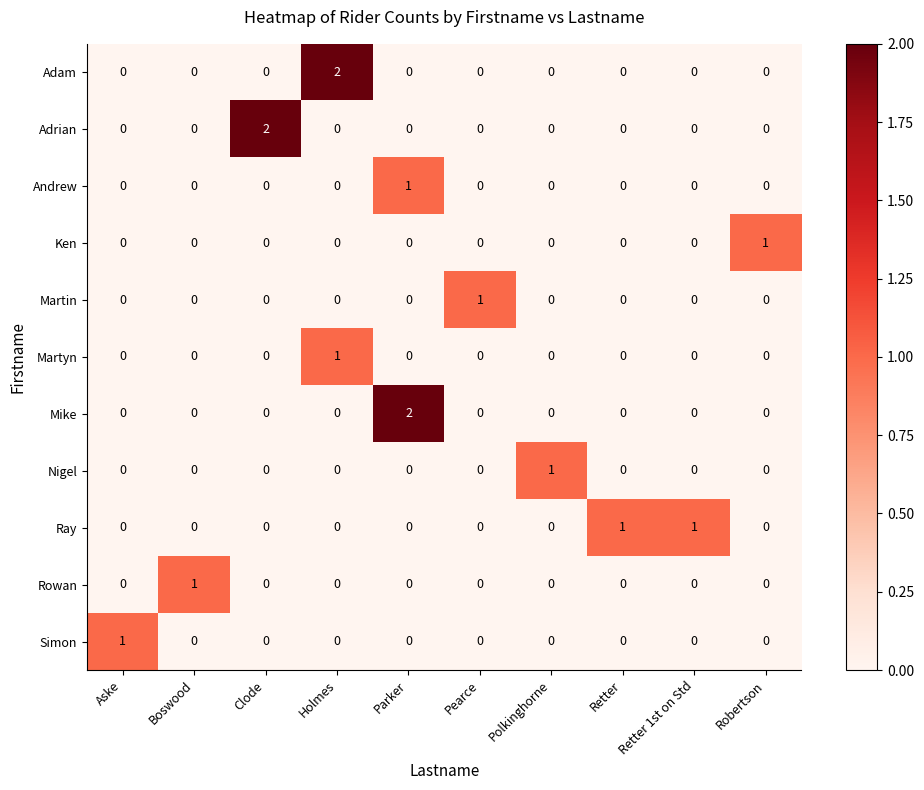

Which series changed the most between Aske and Clode?

Adrian